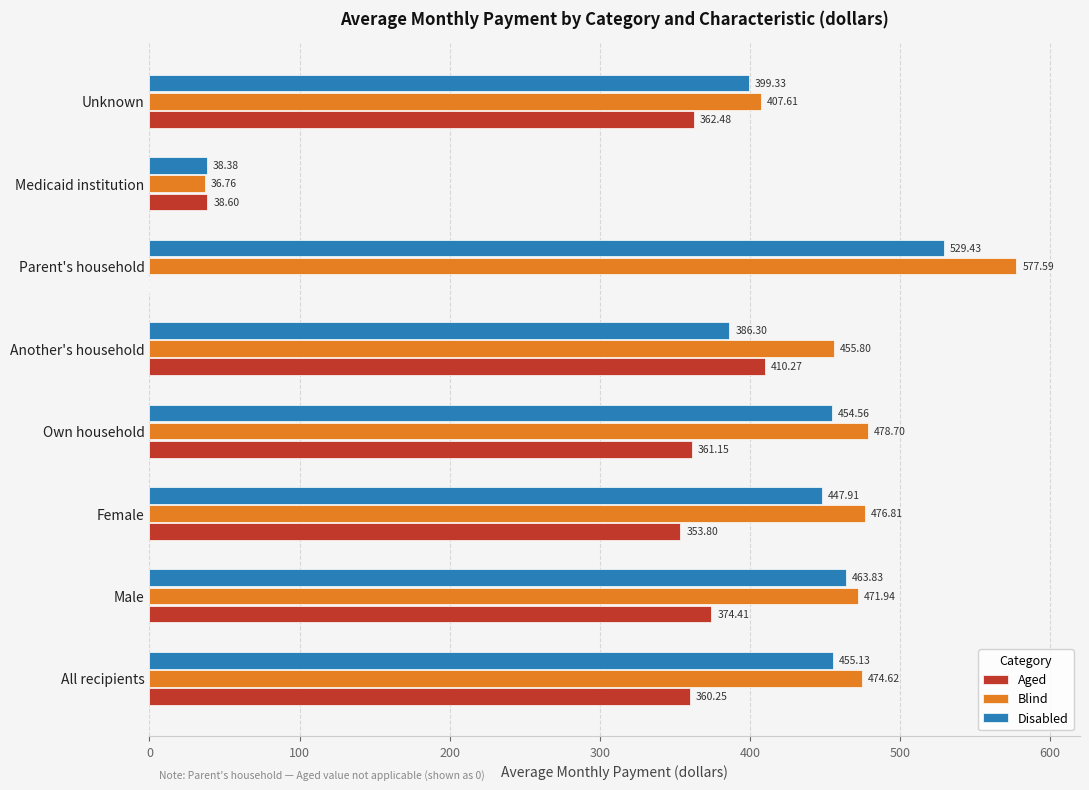

At which category is the sum across all series the highest?

Male